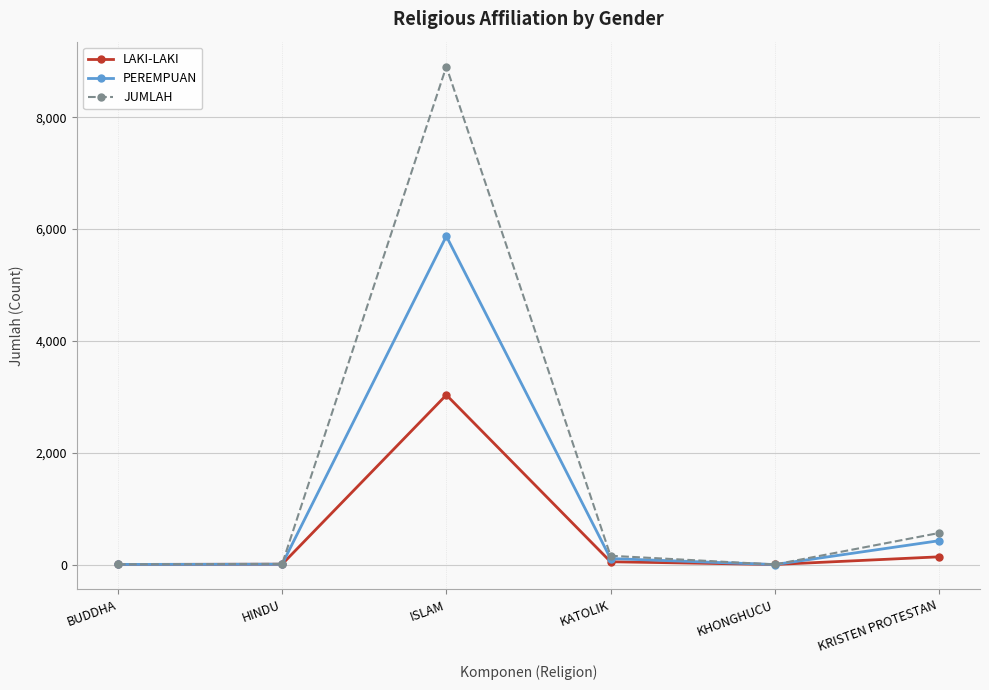

What is the value of the PEREMPUAN point at the 4th from the left?

107